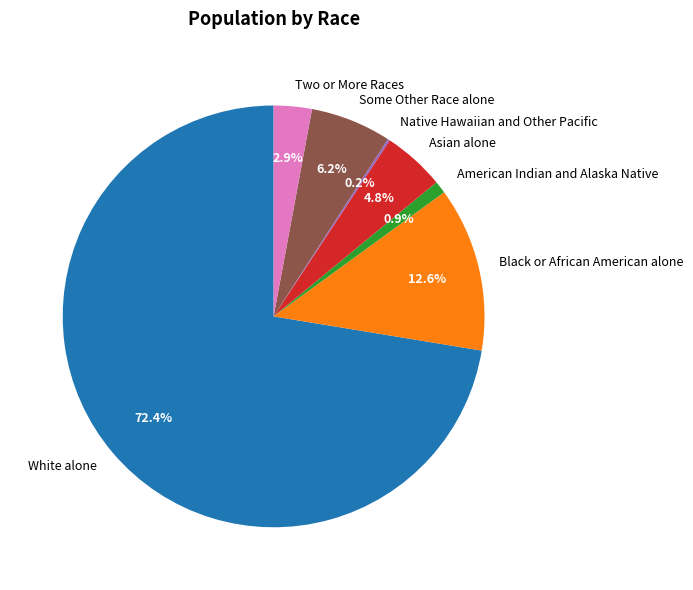

Between American Indian and Alaska Native and Some Other Race alone, which is larger?

Some Other Race alone